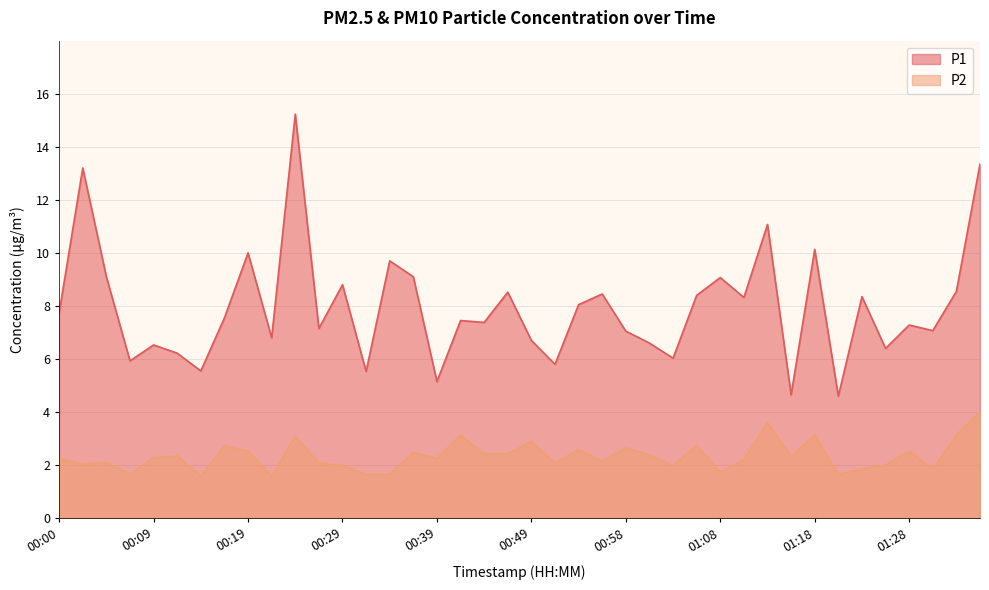

List the labels in order of P1 value, largest first.

00:24, 01:35, 00:02, 01:13, 01:18, 00:19, 00:34, 00:05, 00:36, 01:08, 00:29, 01:33, 00:46, 00:56, 01:06, 01:23, 01:11, 00:53, 00:00, 00:17, 00:41, 00:44, 01:28, 00:27, 01:30, 00:58, 00:22, 00:49, 01:01, 00:09, 01:25, 00:12, 01:03, 00:07, 00:51, 00:14, 00:31, 00:39, 01:15, 01:20